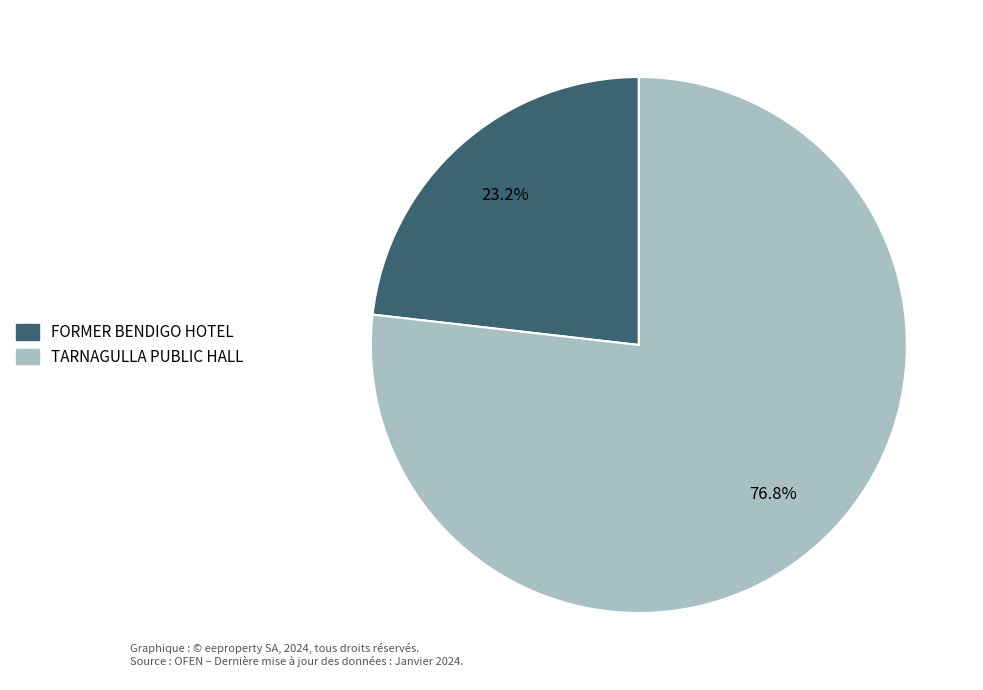

To the nearest percent, what percentage of the pie is TARNAGULLA PUBLIC HALL?

77%